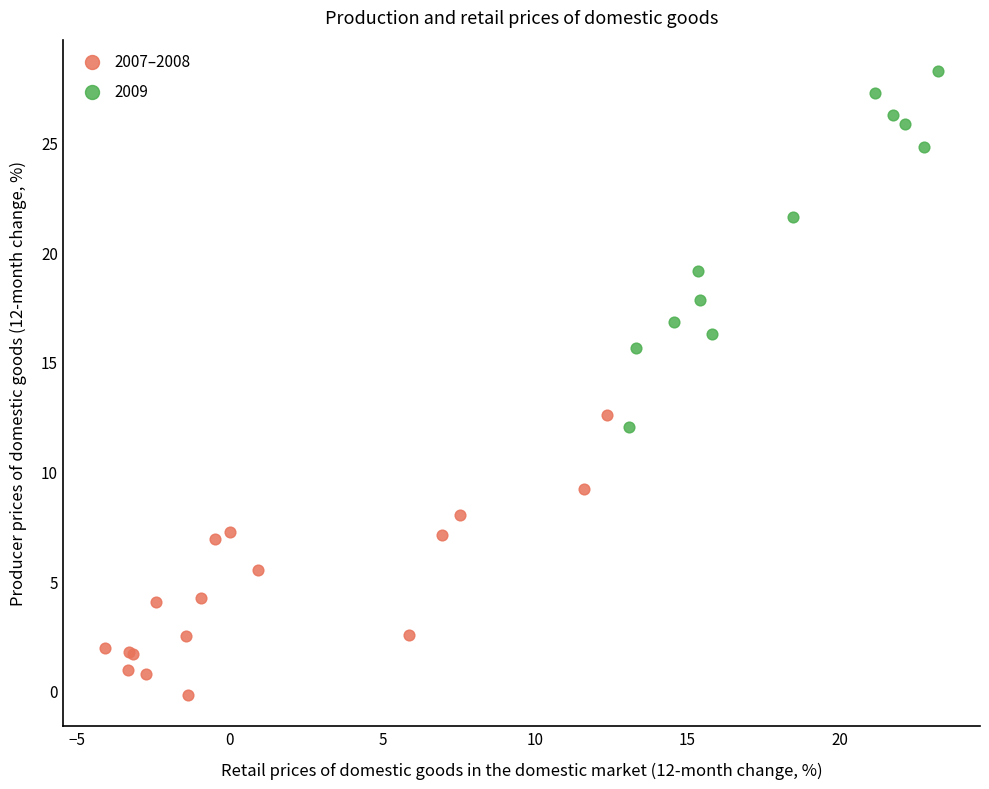

Which series has the largest Y range (max minus min)?

2009